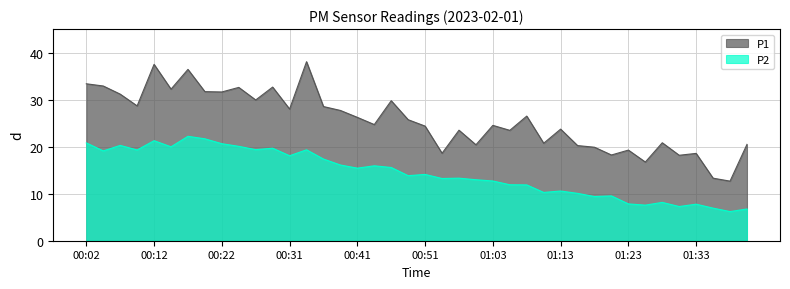

What is the label of the 7th point from the right?

01:25